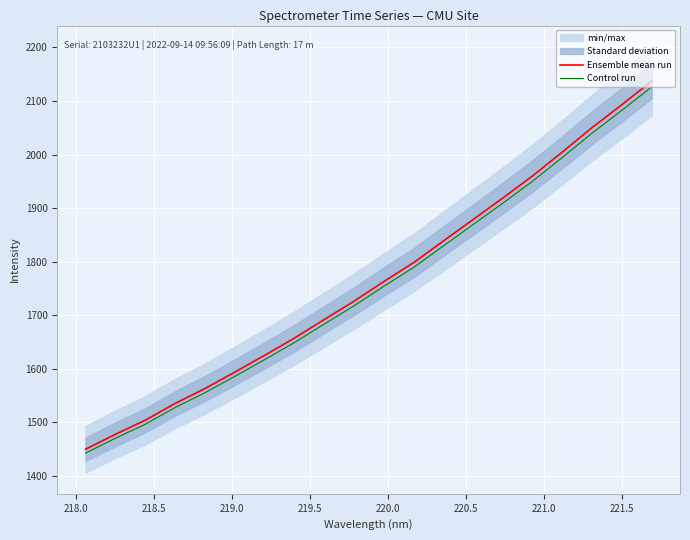

What is the difference between the maximum and second lowest values in the Ensemble mean run series?

659.1